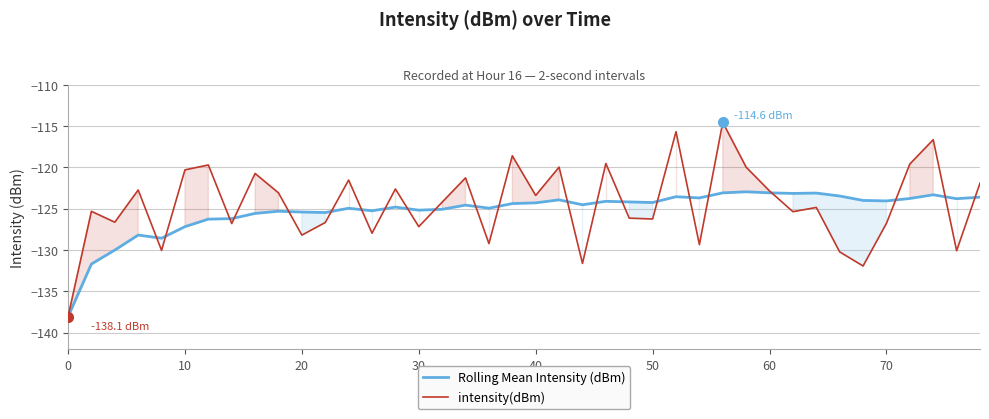

Which series has the largest total across all categories?

intensity(dBm)